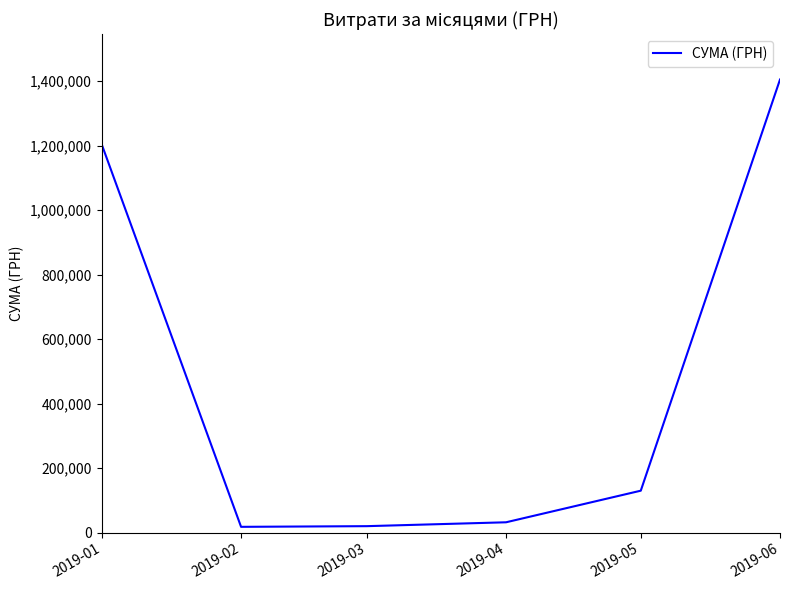

At which label is the value closest to 711546?

2019-01